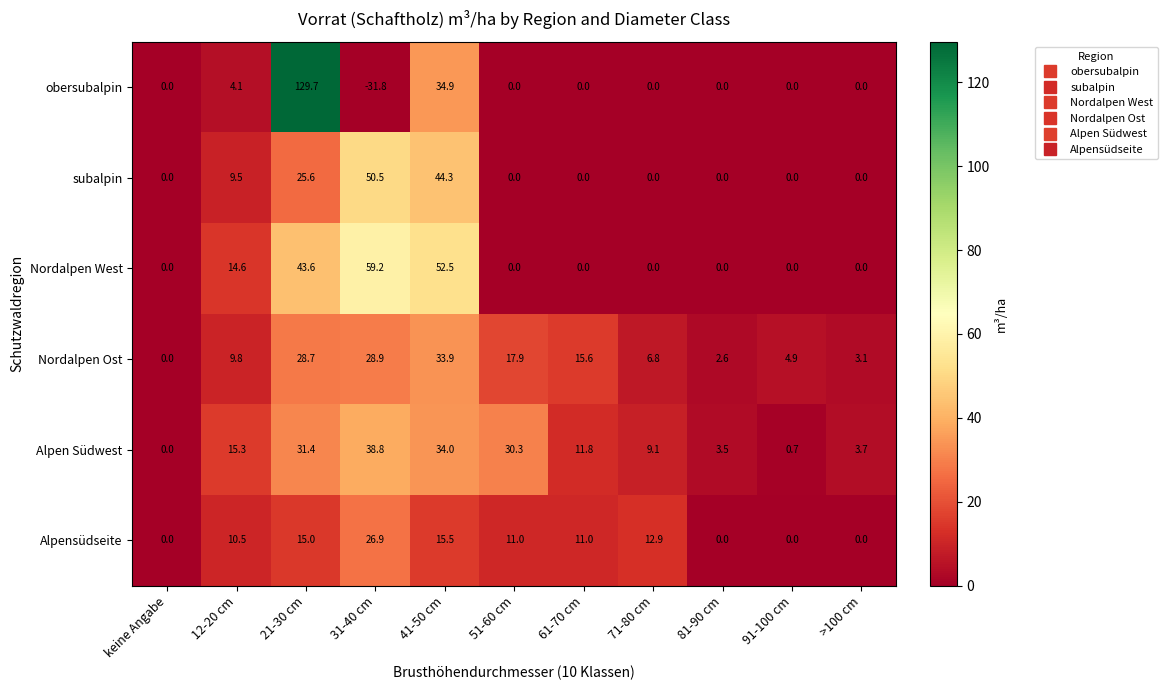

True or false: obersubalpin has a value of -58.3 at 71-80 cm.

False